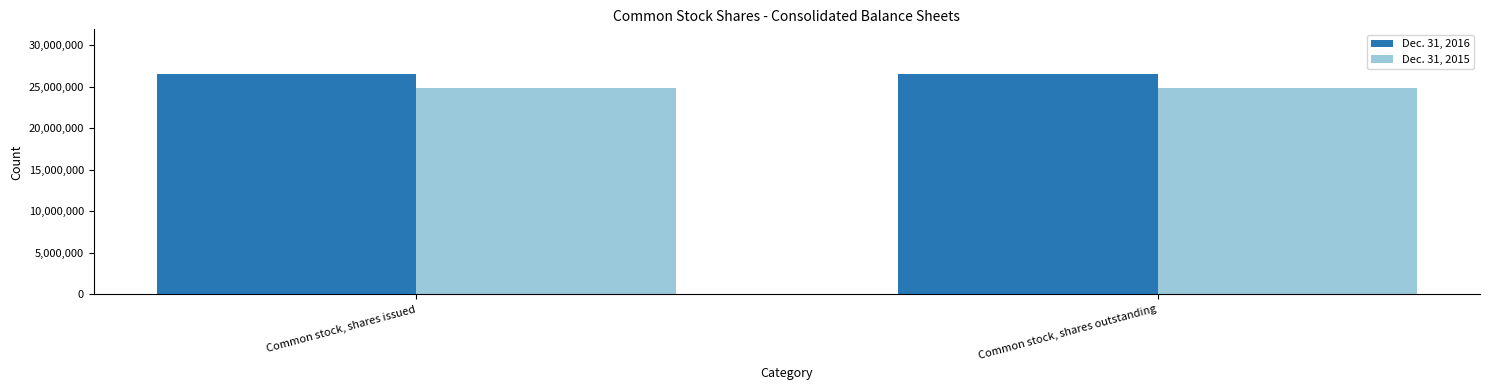

Reading left to right, transcribe all the data shown in this chart.

Dec. 31, 2016: 26560547	26560547
Dec. 31, 2015: 24818786	24818786